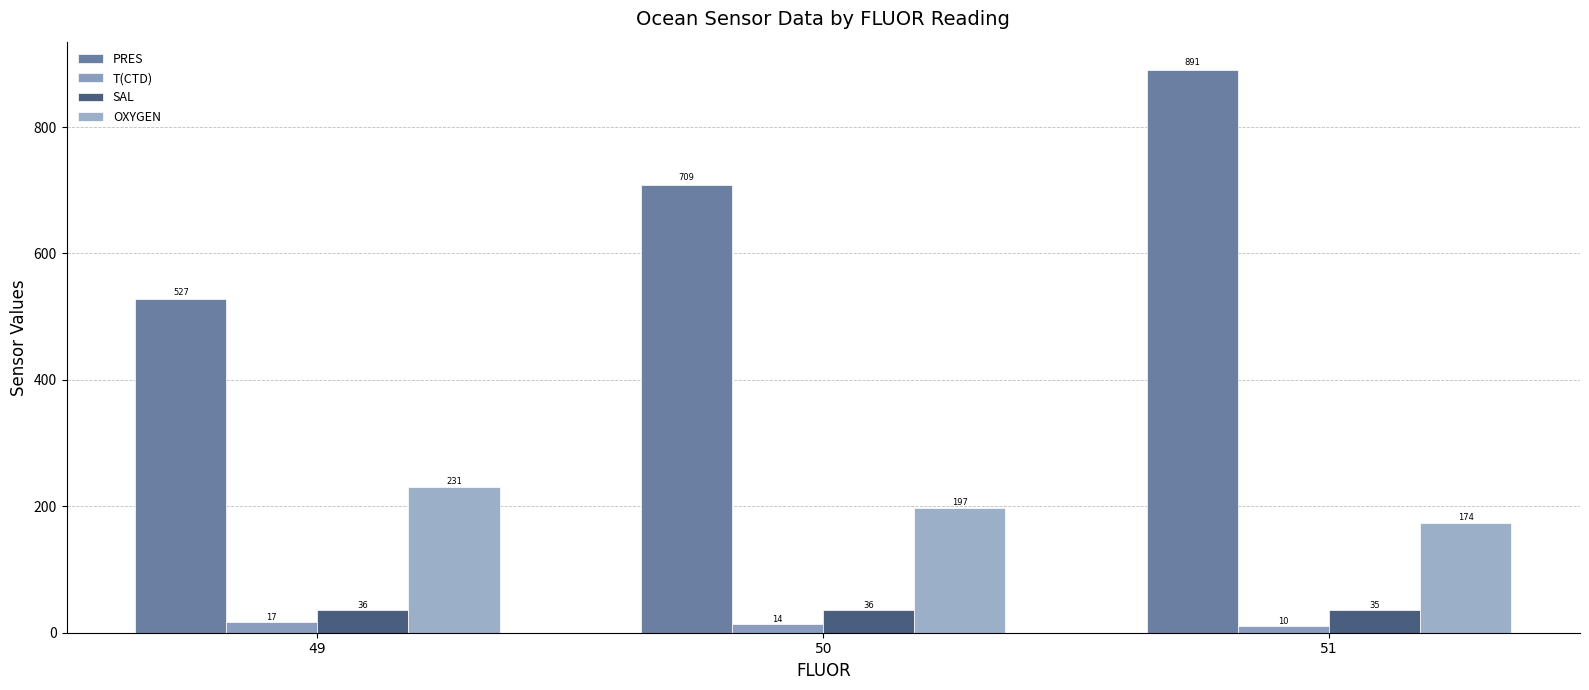

What is the maximum value for T(CTD)?

17.3